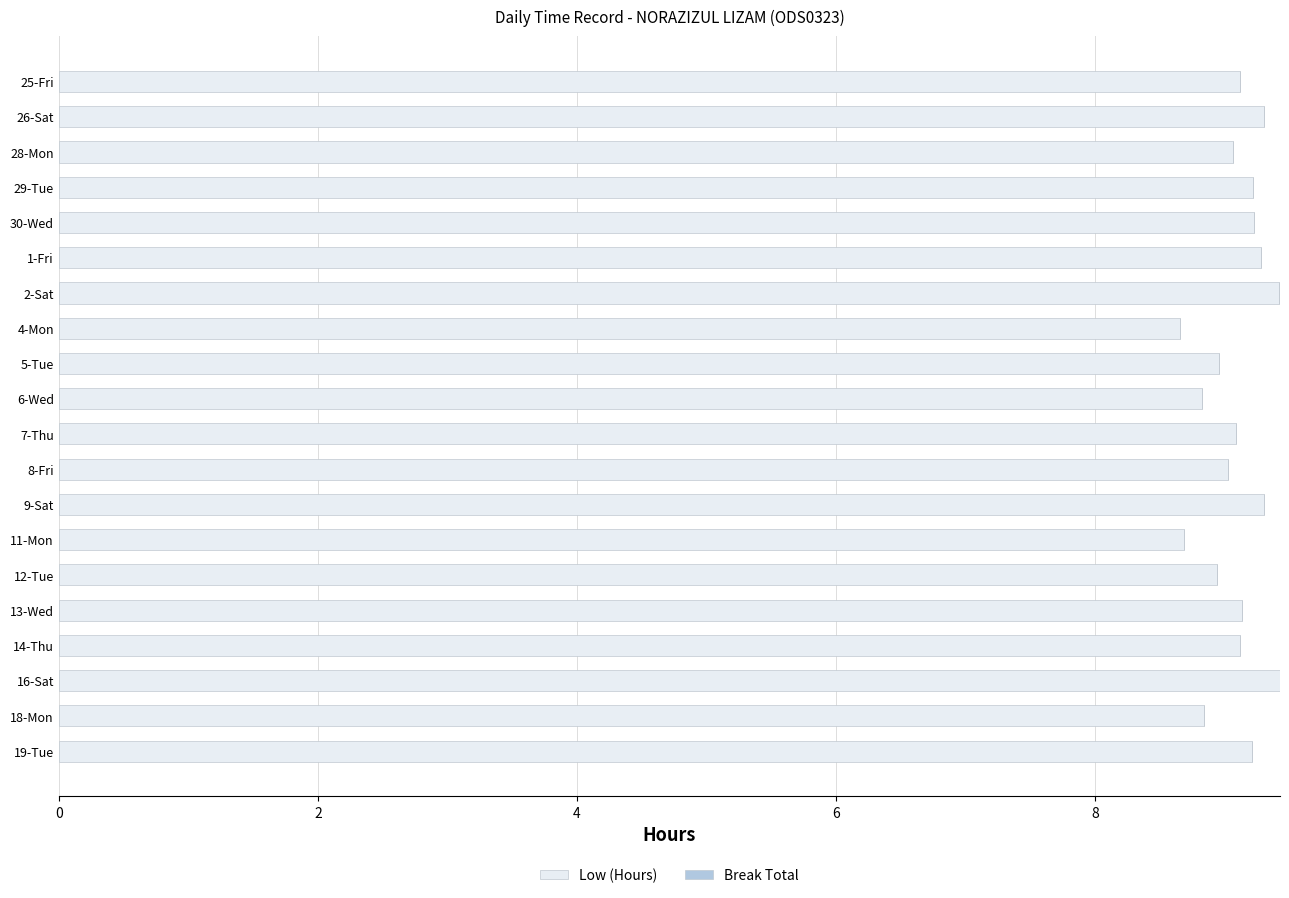

Count the number of data series in this chart.

1